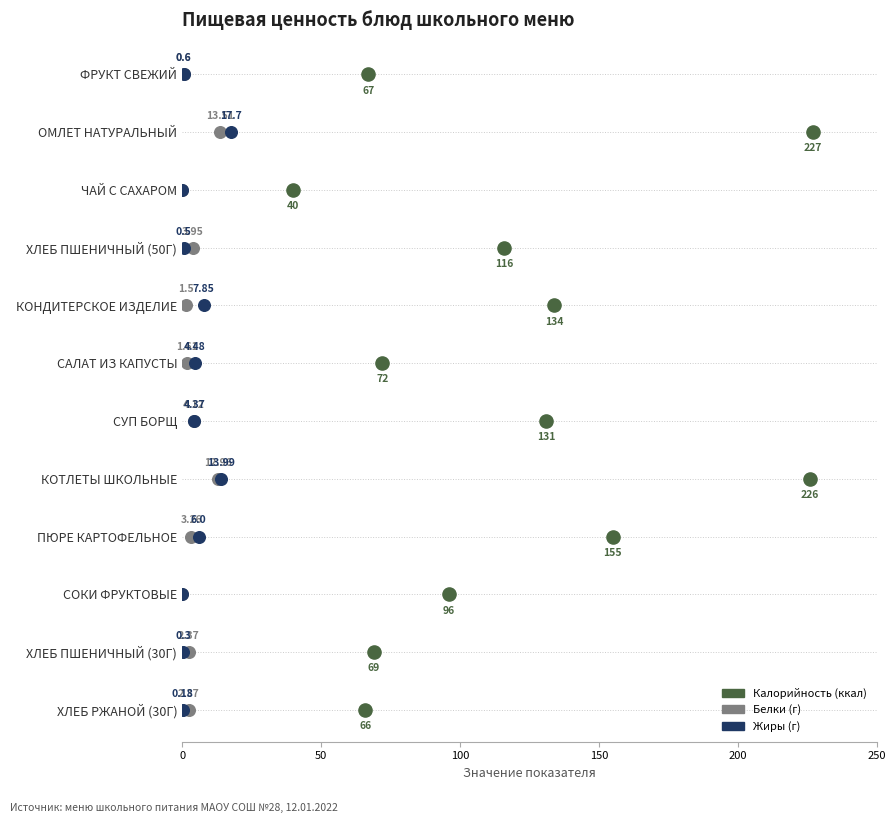

What are all the series names shown in the legend?

Калорийность, Белки, Жиры